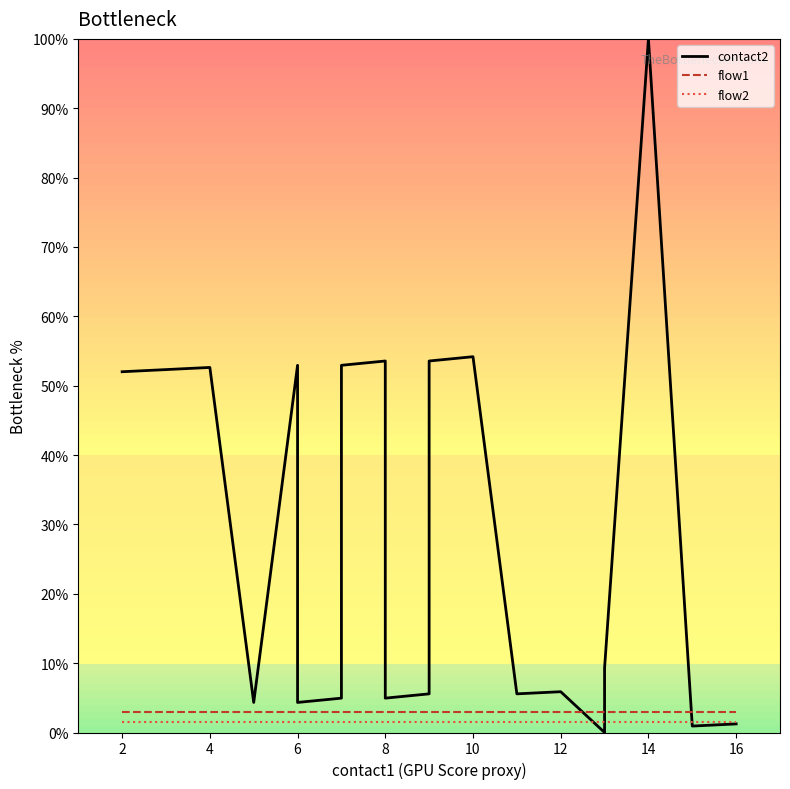

True or false: flow1 has more than 1 points higher than both neighbors.

False